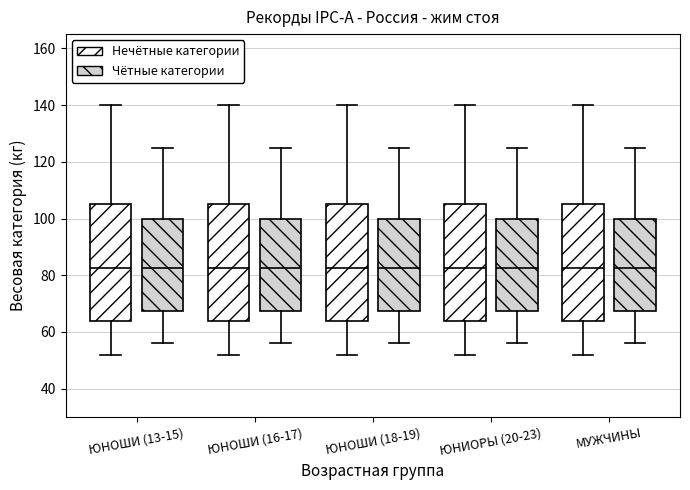

Reading left to right, read every box against the y-axis: the position of its median line, the range the box covers, and the ends of its whiskers. The values are not printed on the chart, so give them approximately, as read against the axis.

ЮНОШИ (13-15) (Нечётные категории): median 82, box 64 to 106, whiskers 52 to 140
ЮНОШИ (13-15) (Чётные категории): median 82, box 68 to 100, whiskers 56 to 126
ЮНОШИ (16-17) (Нечётные категории): median 82, box 64 to 106, whiskers 52 to 140
ЮНОШИ (16-17) (Чётные категории): median 82, box 68 to 100, whiskers 56 to 126
ЮНОШИ (18-19) (Нечётные категории): median 82, box 64 to 106, whiskers 52 to 140
ЮНОШИ (18-19) (Чётные категории): median 82, box 68 to 100, whiskers 56 to 126
ЮНИОРЫ (20-23) (Нечётные категории): median 82, box 64 to 106, whiskers 52 to 140
ЮНИОРЫ (20-23) (Чётные категории): median 82, box 68 to 100, whiskers 56 to 126
МУЖЧИНЫ (Нечётные категории): median 82, box 64 to 106, whiskers 52 to 140
МУЖЧИНЫ (Чётные категории): median 82, box 68 to 100, whiskers 56 to 126